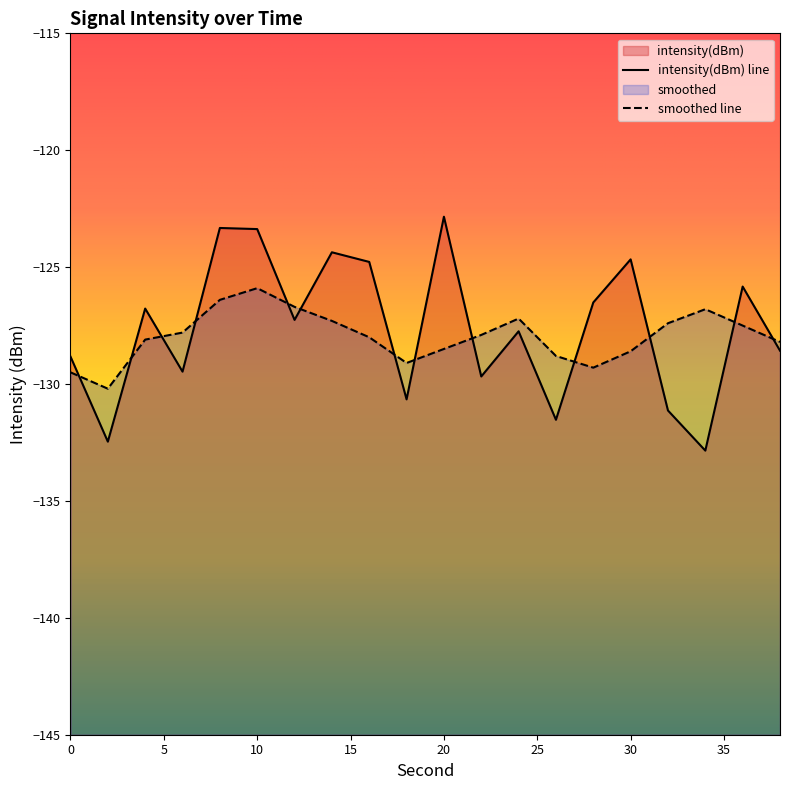

What is the value of the smoothed point at the 13th from the left?

-127.2